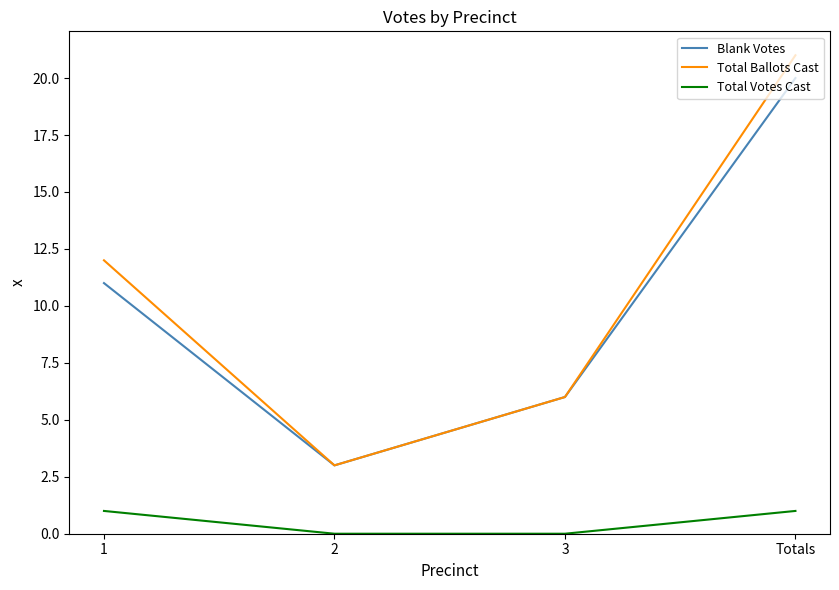

What is the difference between the second highest and second lowest values in the Blank Votes series?

5